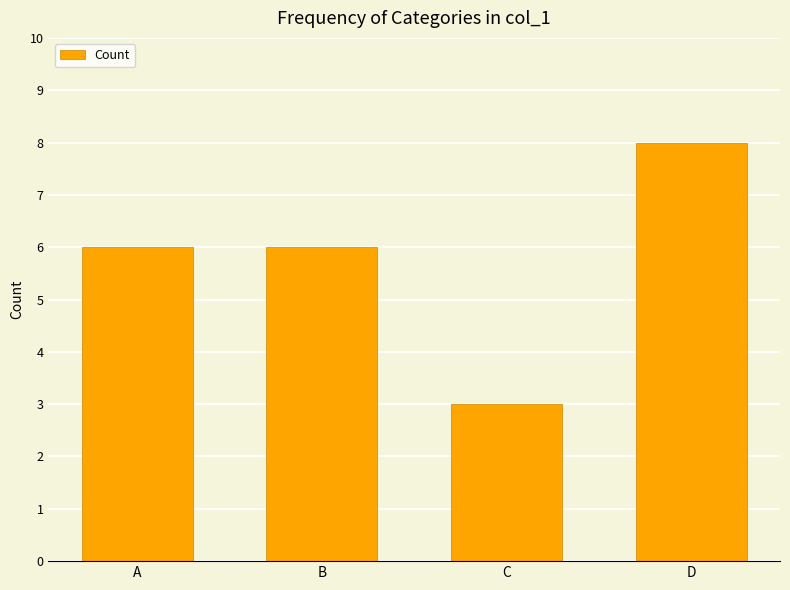

What is the maximum value shown in the chart?

8